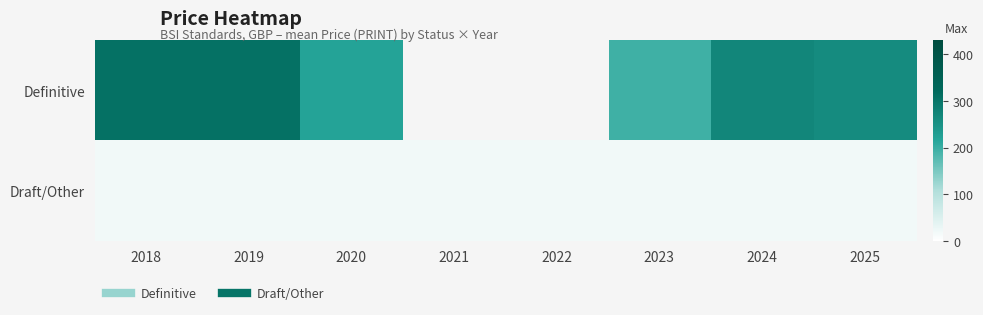

Which series has the largest total across all categories?

Definitive